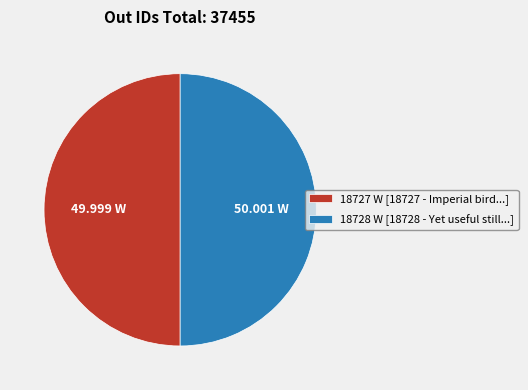

What is the ratio of the value at 18727 W [18727 - Imperial bird...] to the value at 18728 W [18728 - Yet useful still...]?

1.0